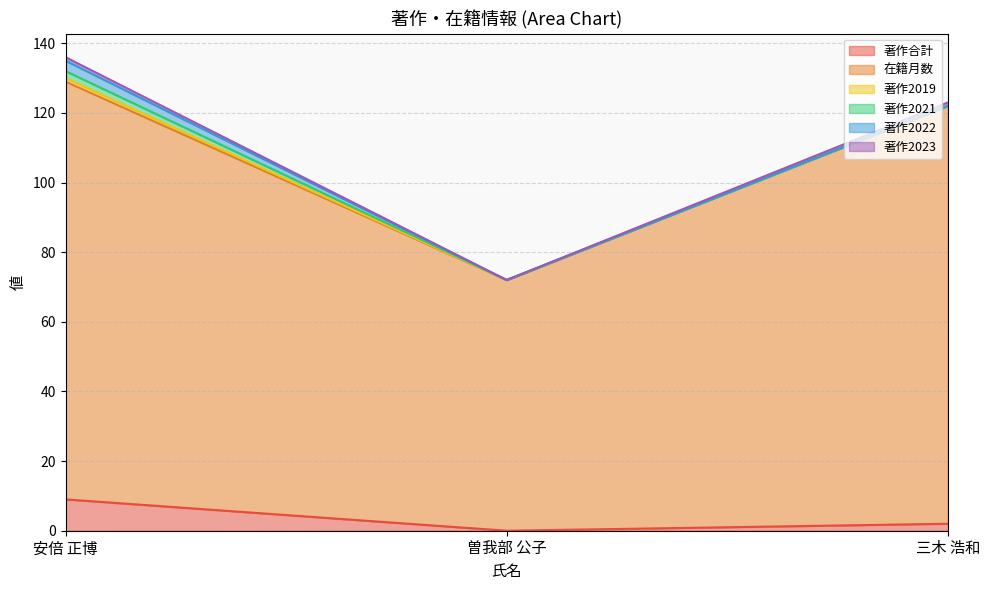

What is the average value of the 在籍月数 series?

108